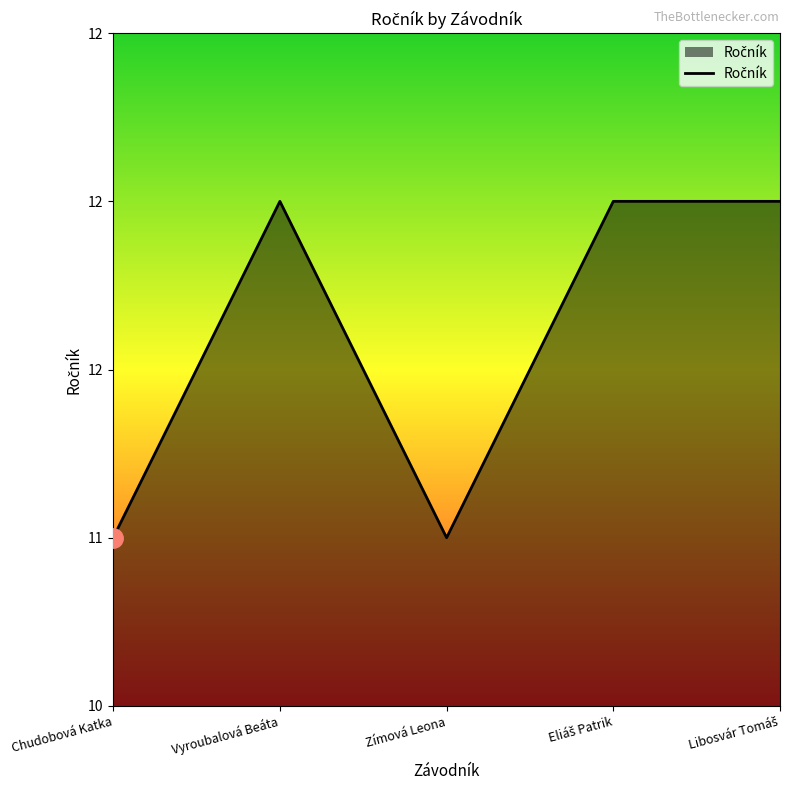

Does the chart display data point markers on the line(s)?

No